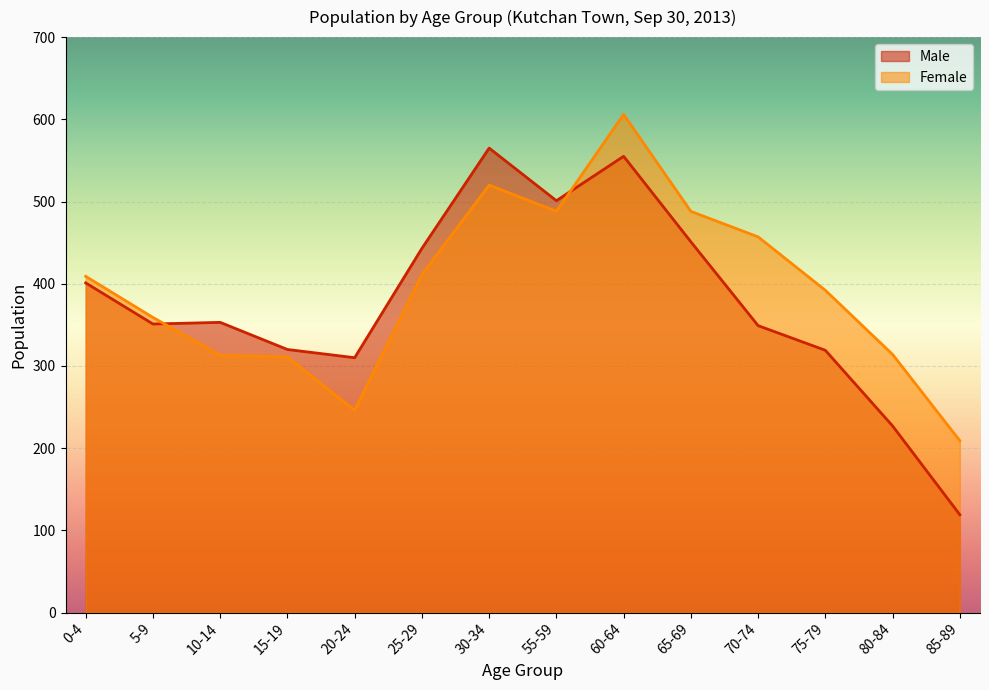

What is the total value across all series at 30-34?

1085